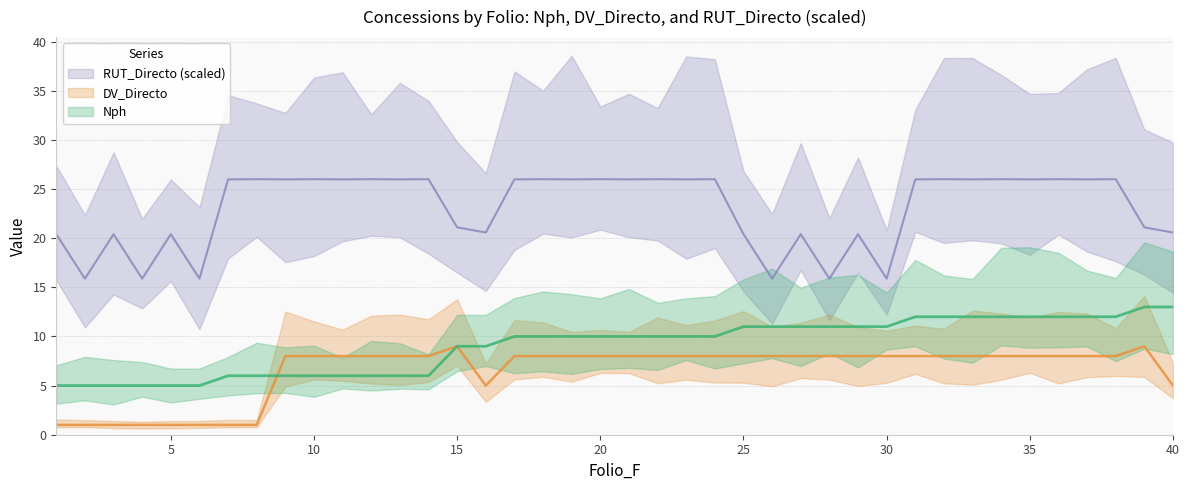

Where does the RUT_Directo series first go above 25?

7